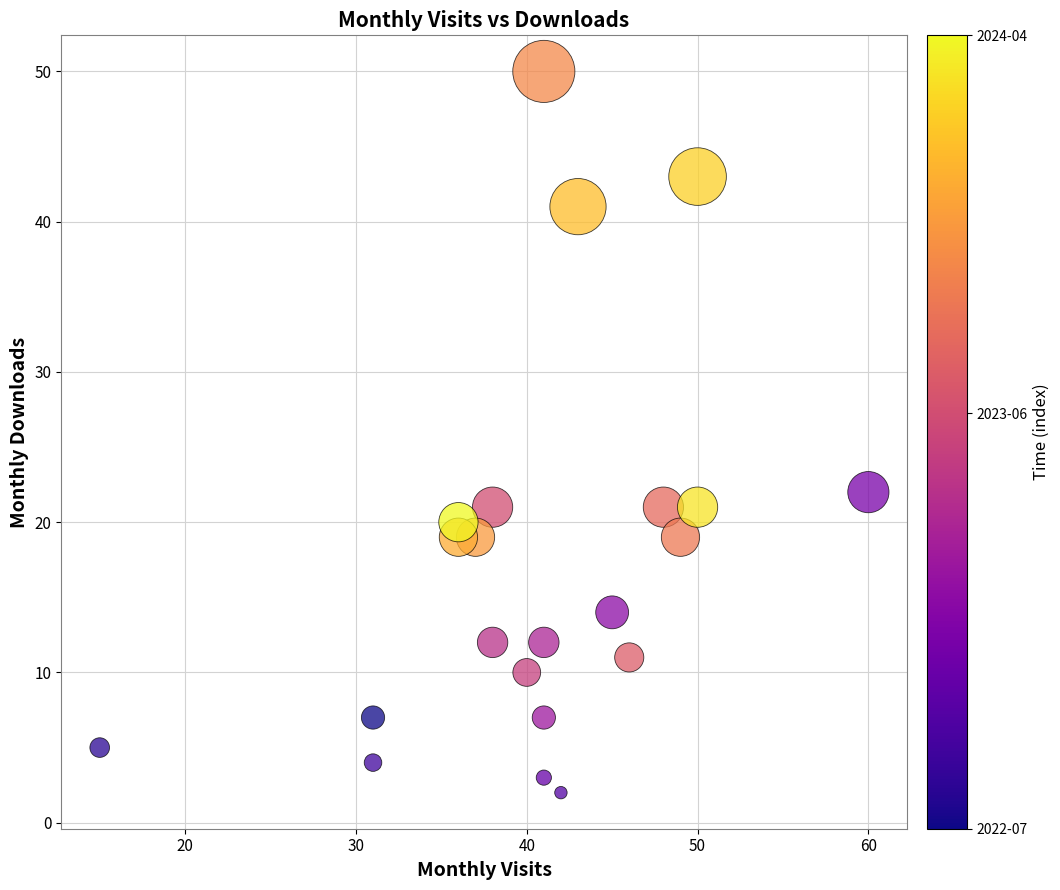

What Y value in the scatter plot is closest to 26?

22